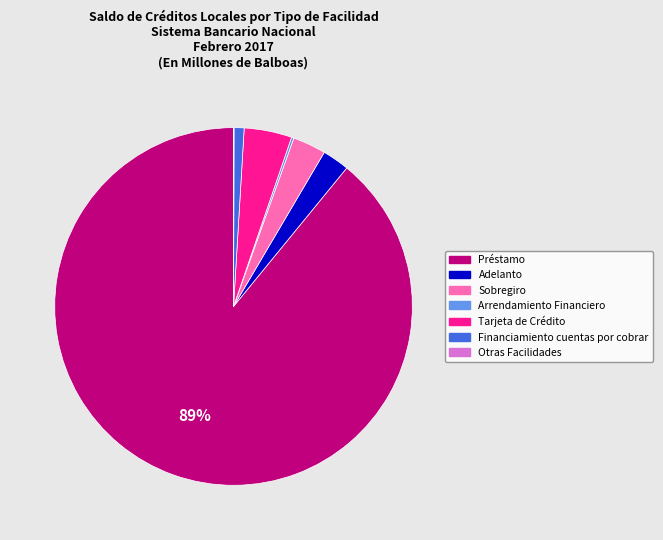

Which has a higher value, Adelanto or Financiamiento cuentas por cobrar?

Adelanto